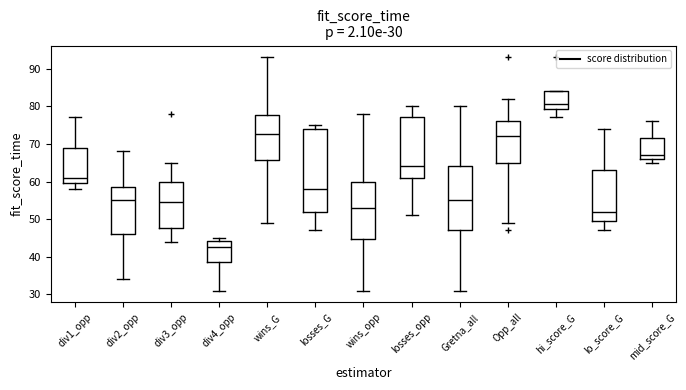

Which box is the tallest, from its lower edge to its upper edge?

losses_G